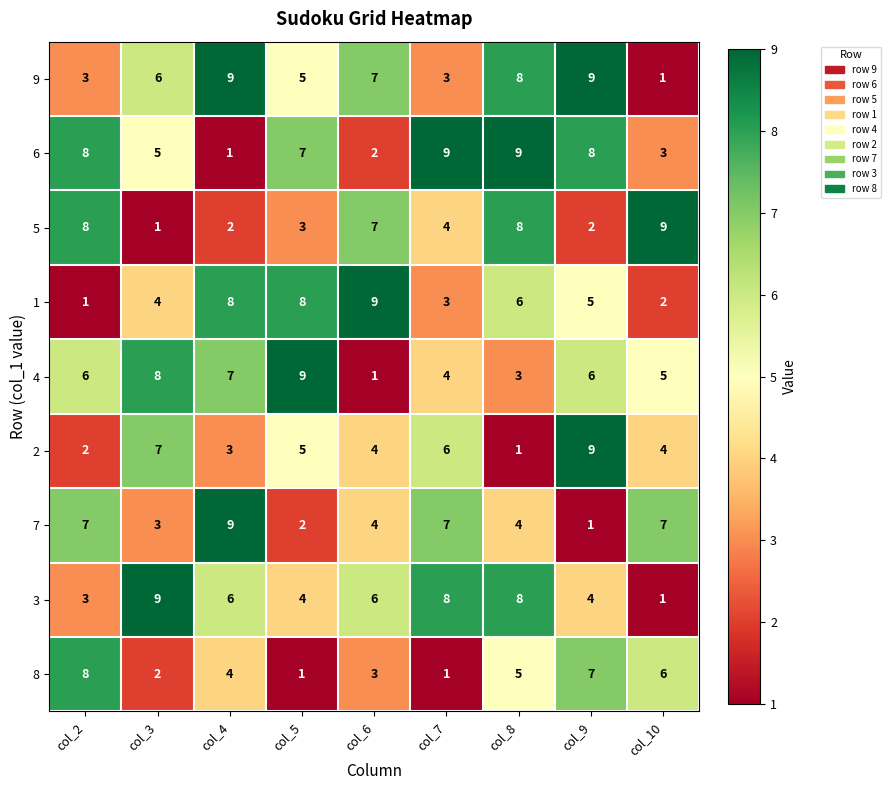

How many distinct data groups are displayed?

9